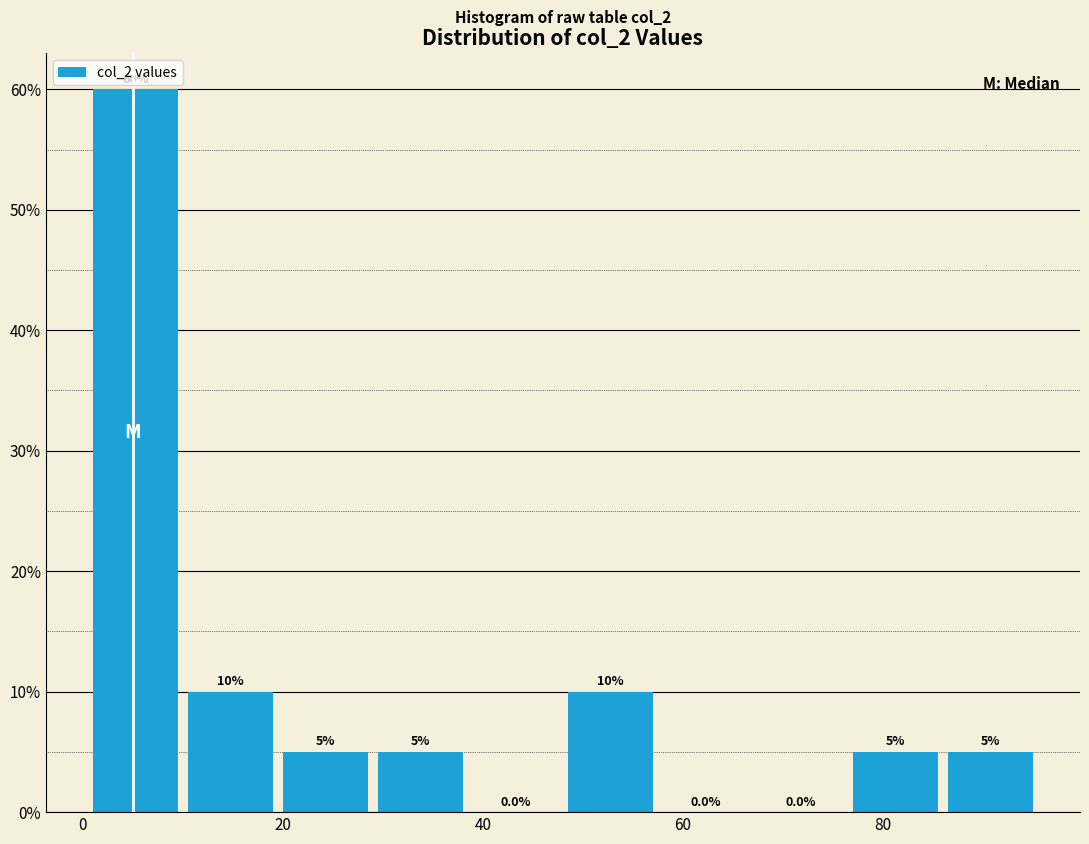

What is the height of the bar covering 86.5 to 96.0 on the x-axis? The bar edges are not printed on the chart, so give them approximately, as read against the axis.

5.0